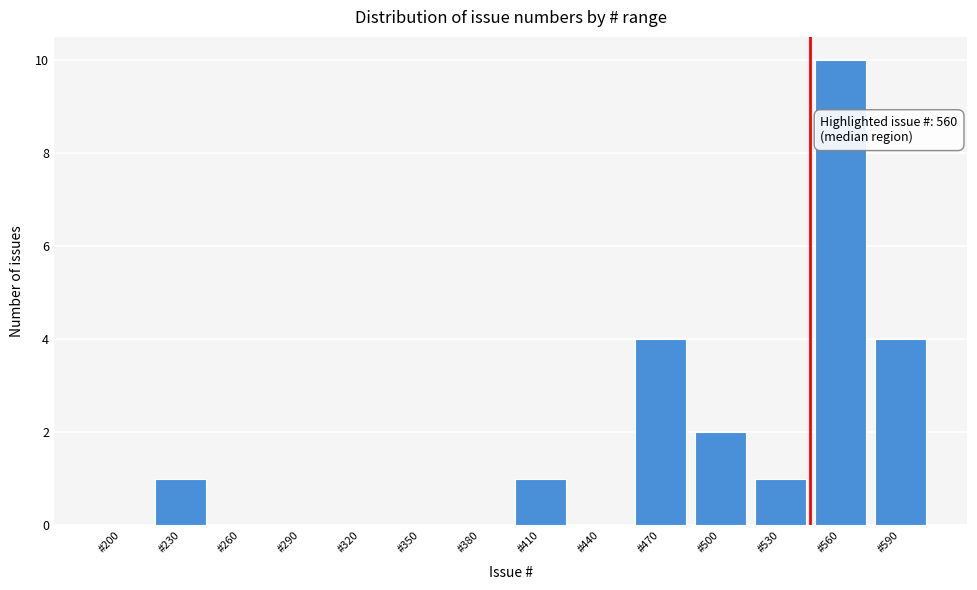

Reading left to right, list all the values displayed in this chart.

#200=0	#230=1	#260=0	#290=0	#320=0	#350=0	#380=0	#410=1	#440=0	#470=4	#500=2	#530=1	#560=10	#590=4